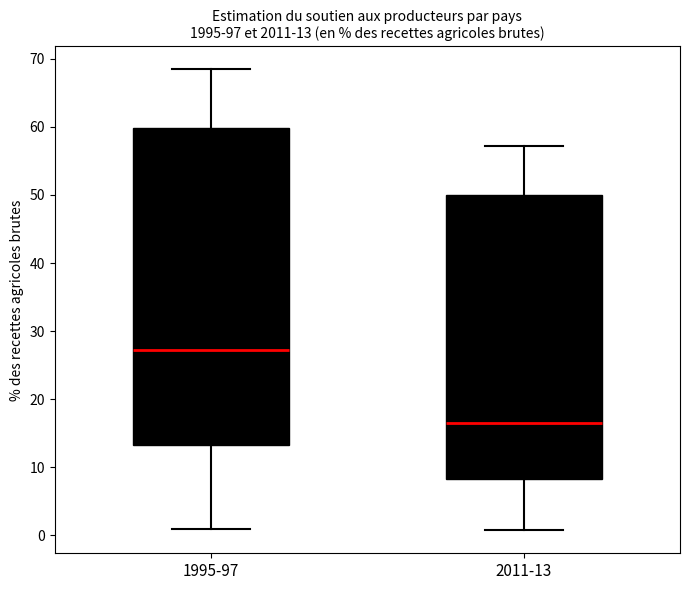

Which box's median line is the highest?

1995-97